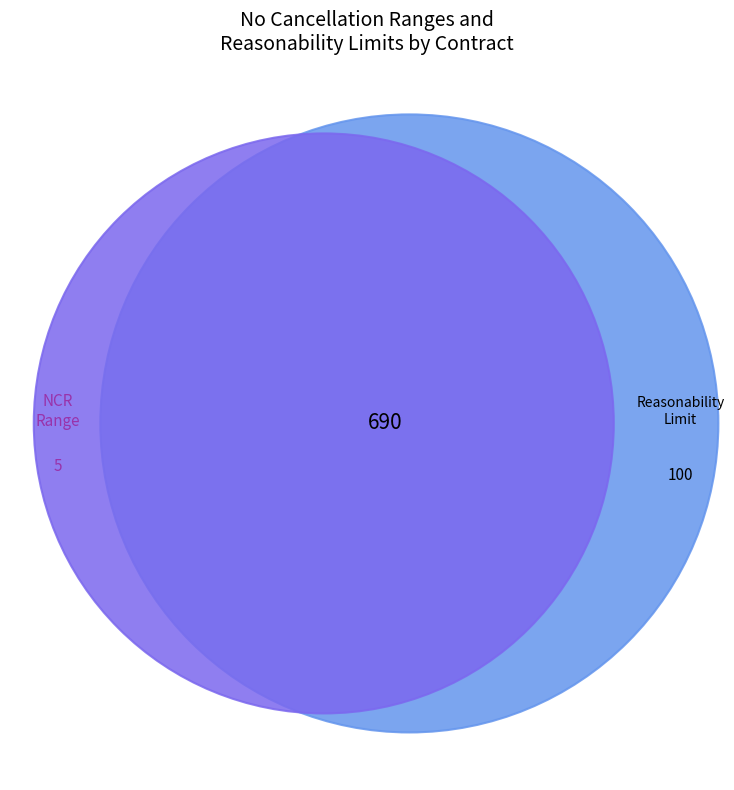

Is there a majority slice in this chart?

No